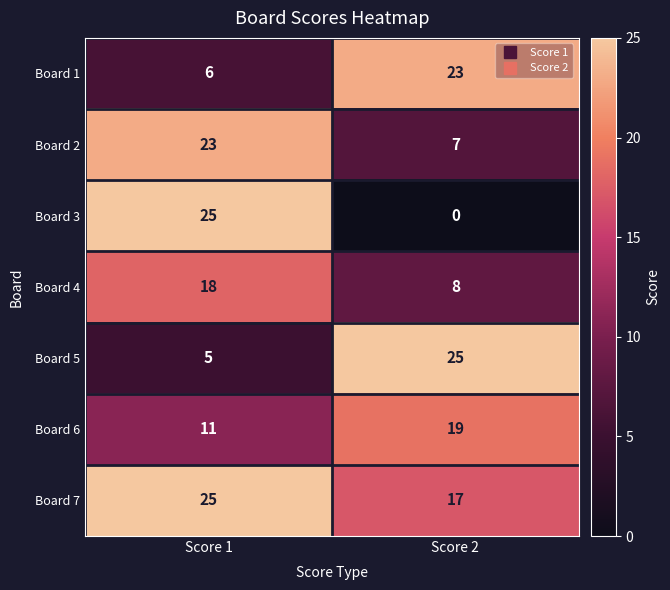

How many series are shown in this chart?

7